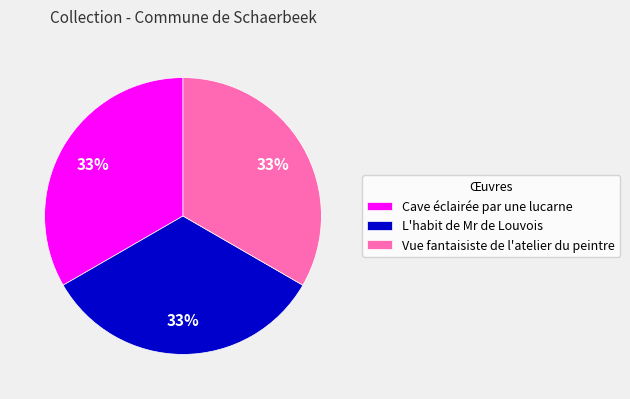

Count the number of slices in the pie.

3